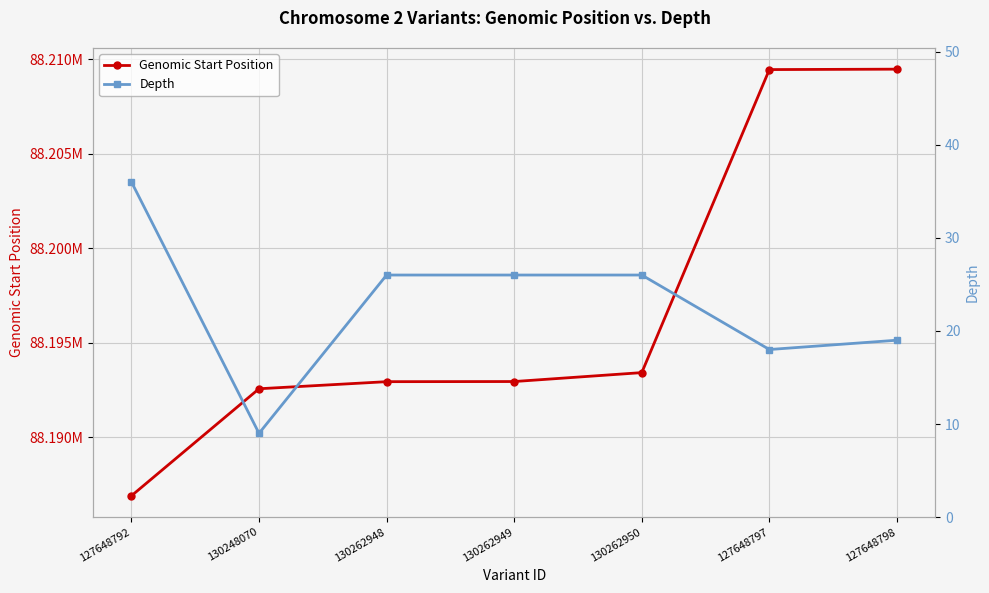

At 130262948, list the series in order from smallest to largest.

Depth, Genomic Start Position